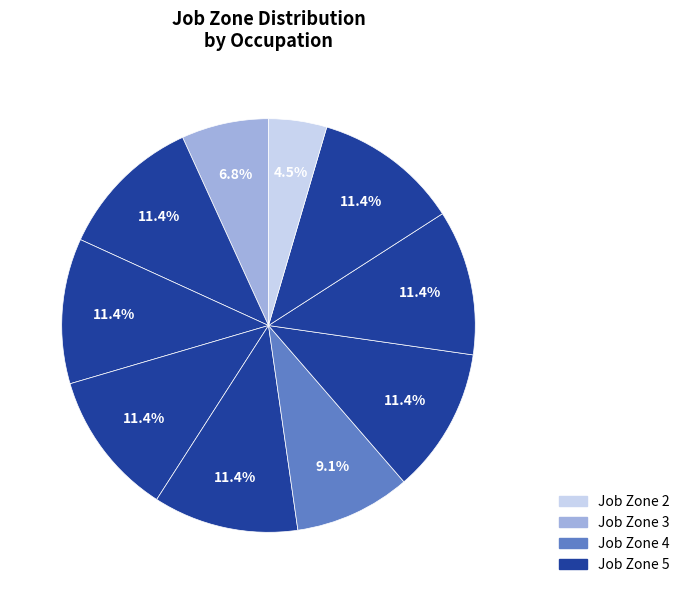

Rank the categories by value from lowest to highest.

Food Service Managers, Occupational Health and Safety Technicians, Registered Nurses, Dietitians and Nutritionists, General Internal Medicine Physicians, Obstetricians and Gynecologists, Pediatricians, General, Family Medicine Physicians, Occupational Therapists, Cardiologists